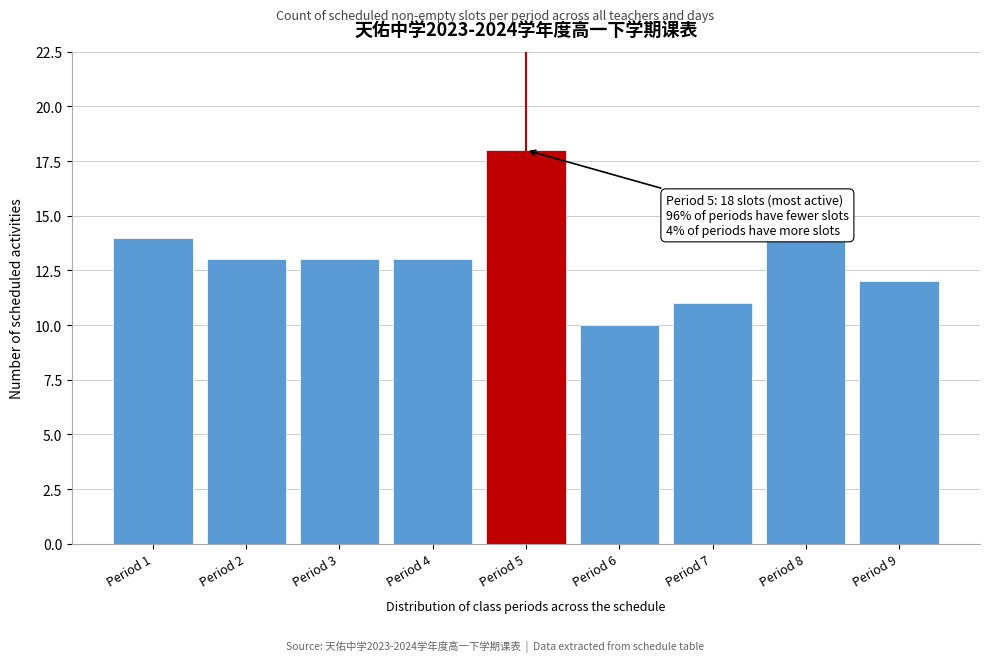

Reading left to right, extract all data points from this chart.

14	13	13	13	18	10	11	14	12